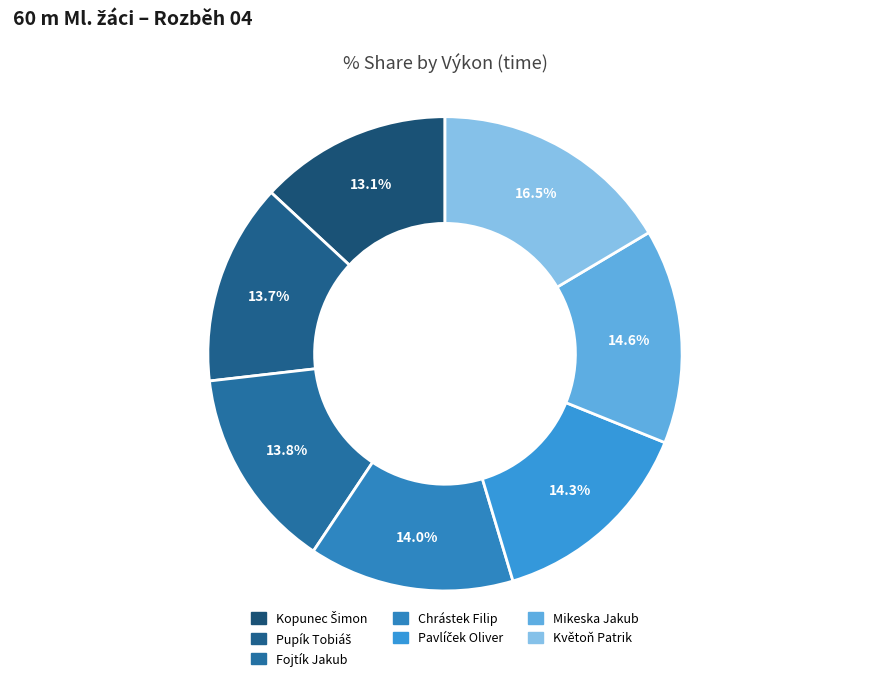

Rank the categories by value from lowest to highest.

Kopunec Šimon, Pupík Tobiáš, Fojtík Jakub, Chrástek Filip, Pavlíček Oliver, Mikeska Jakub, Květoň Patrik